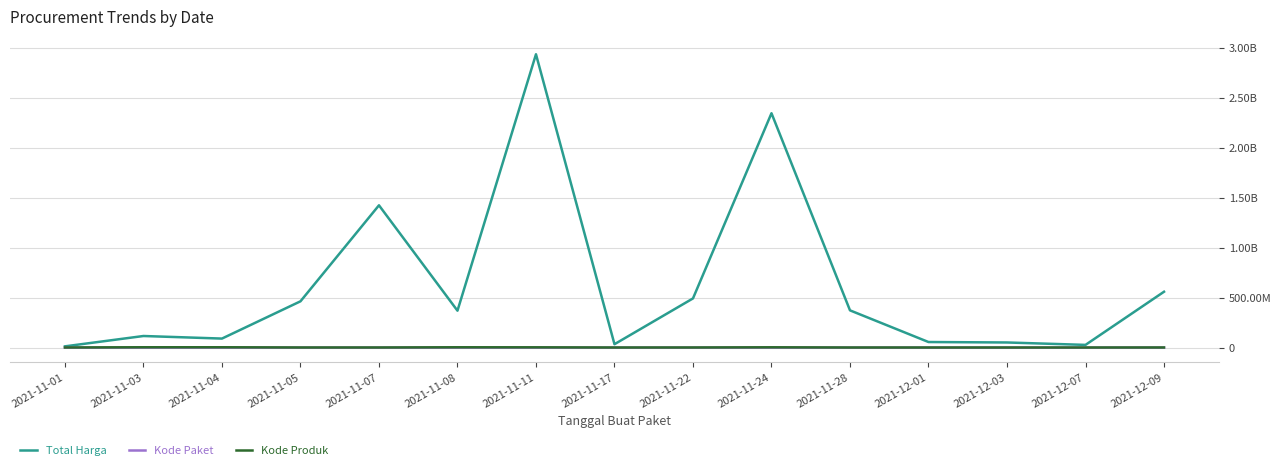

Does the chart have visible grid lines?

Yes